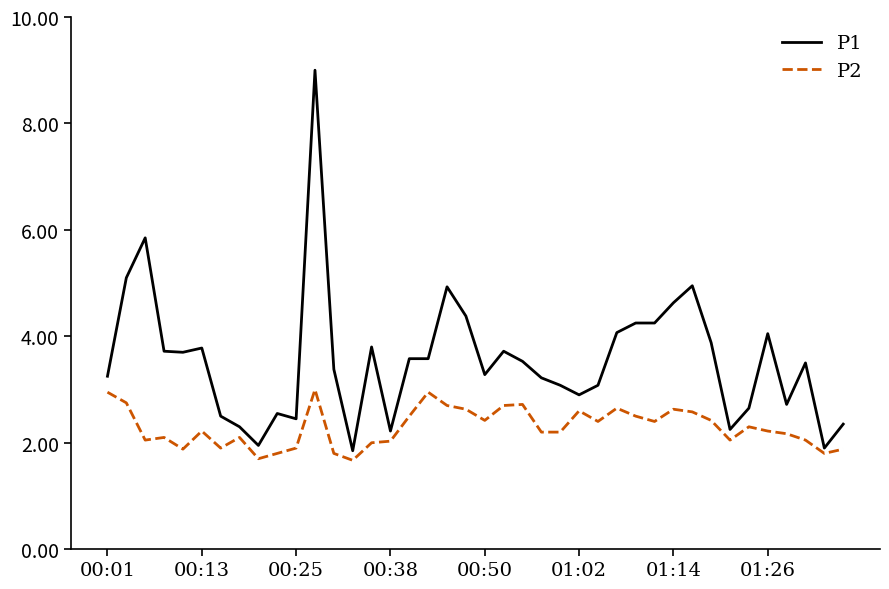

True or false: P2 and P1 cross at least once.

False